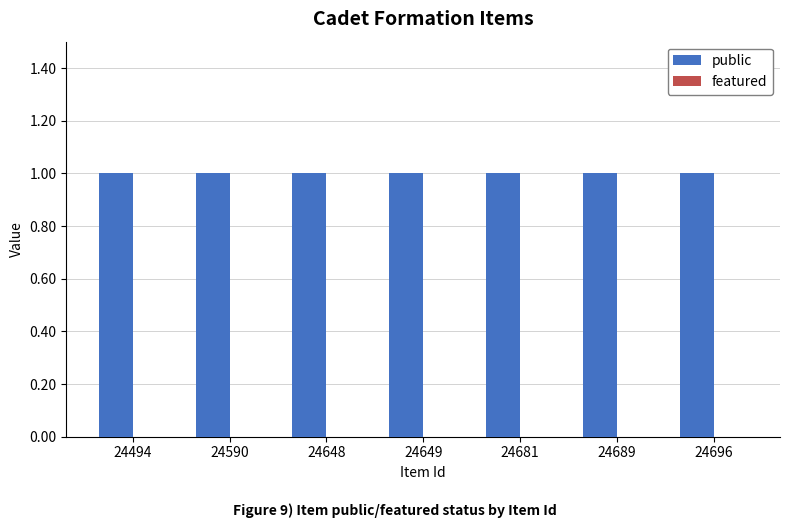

What is the difference between the highest and lowest values at 24681?

1